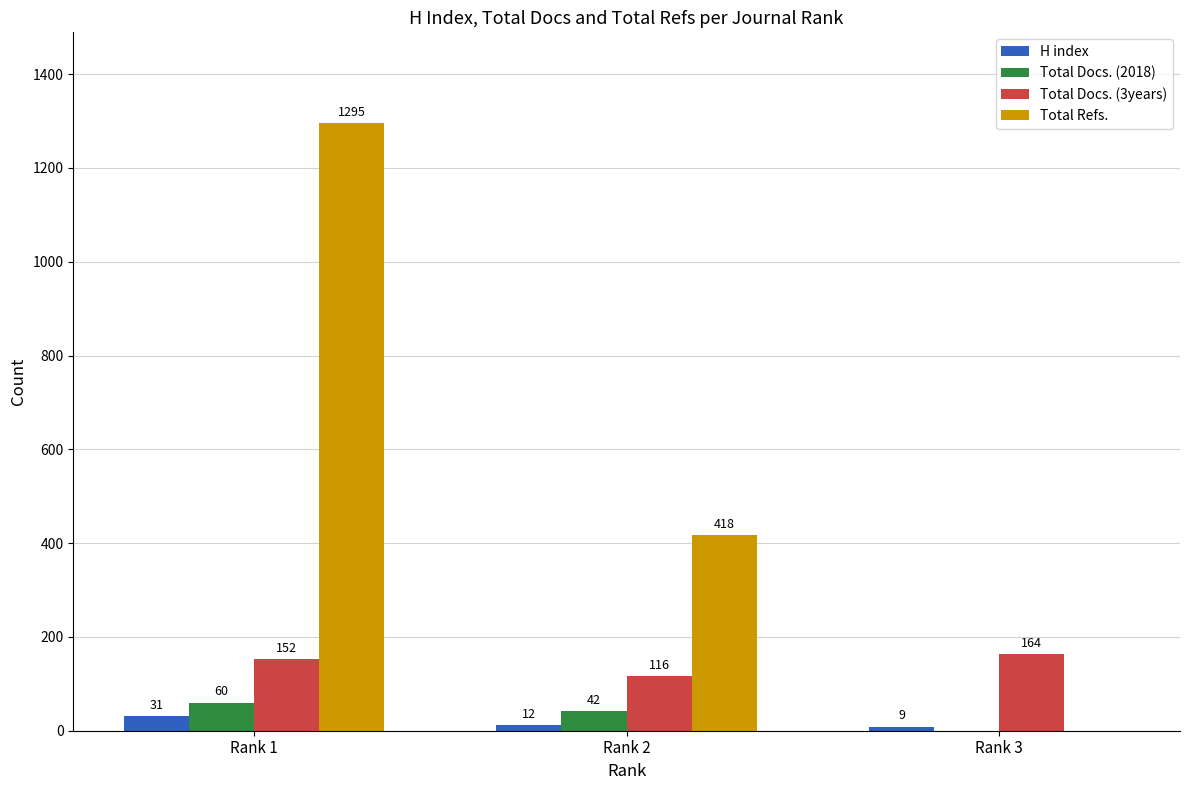

What is the sum of all Total Docs. (3years) values?

432